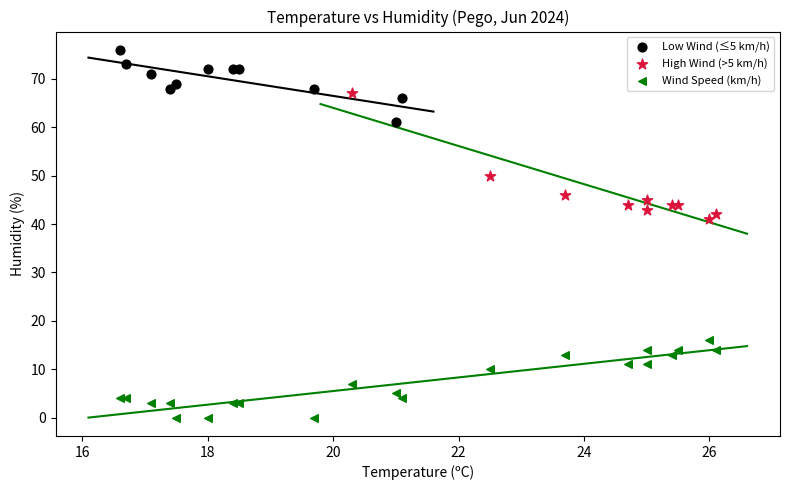

Which series reaches the minimum Y coordinate?

Wind Speed (km/h)